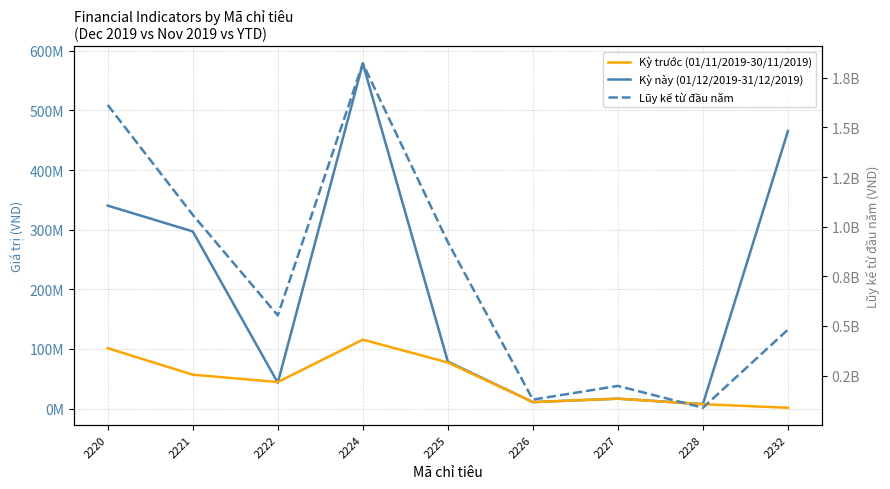

What is the total value across all series at 2222?

640893619